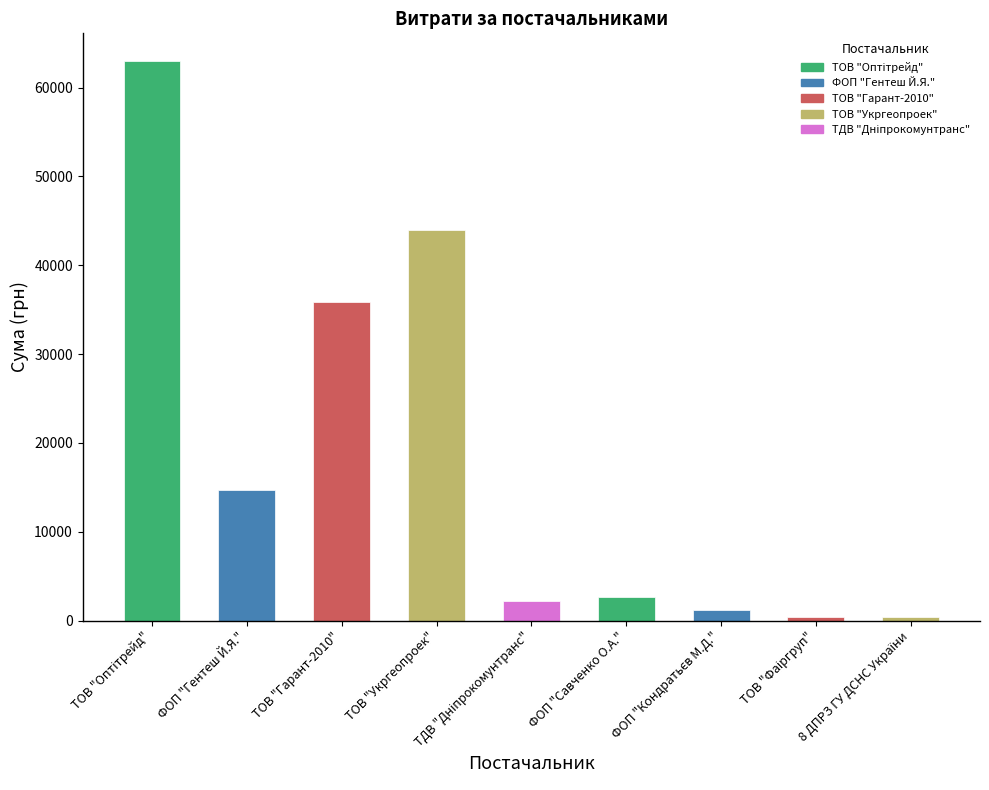

What is the value of the 1st bar from the left?

62953.0